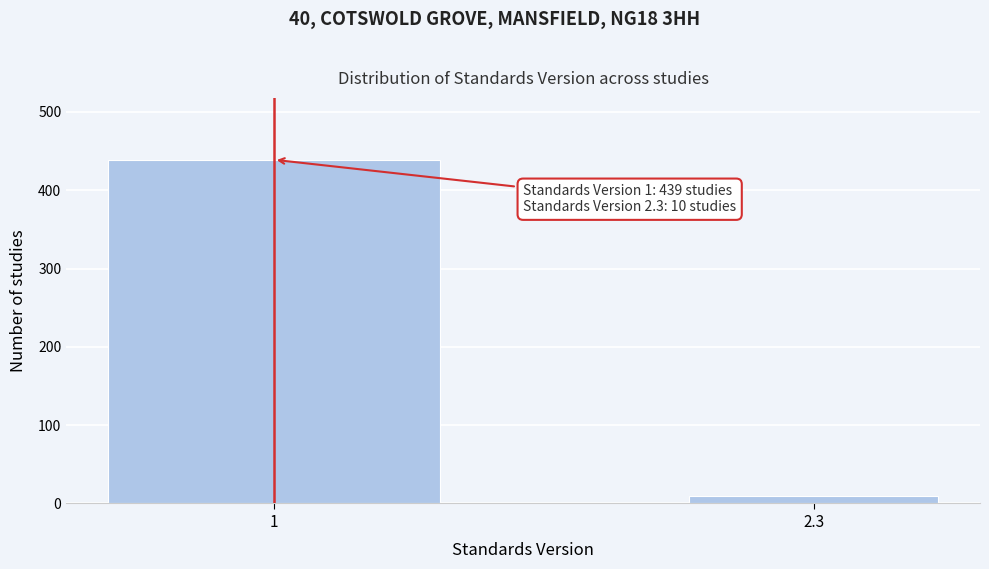

Reading left to right, what are all the values shown in this chart?

1=439	2.3=10